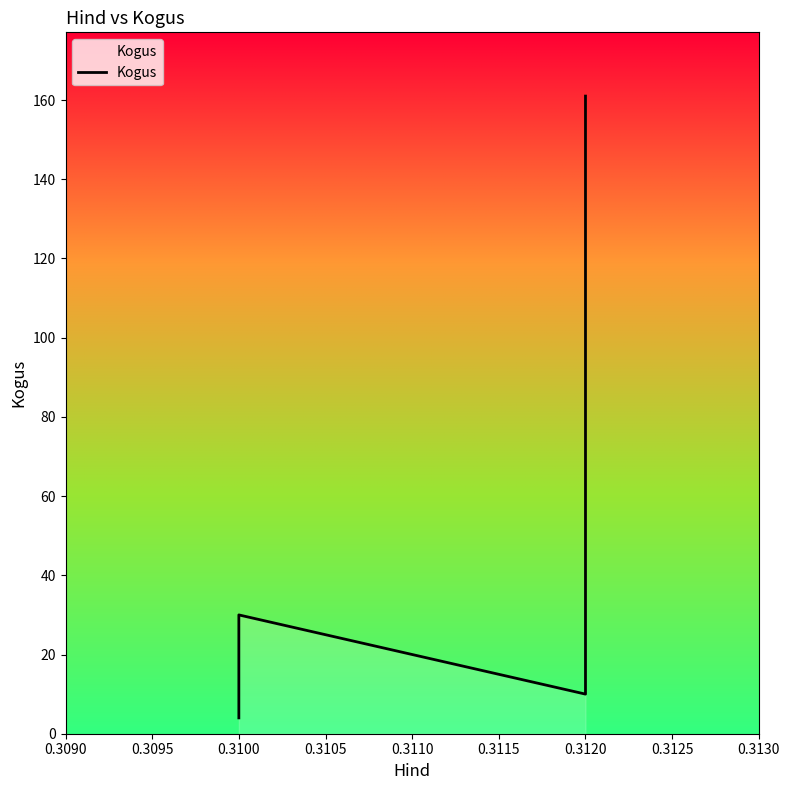

What is the average value?

44